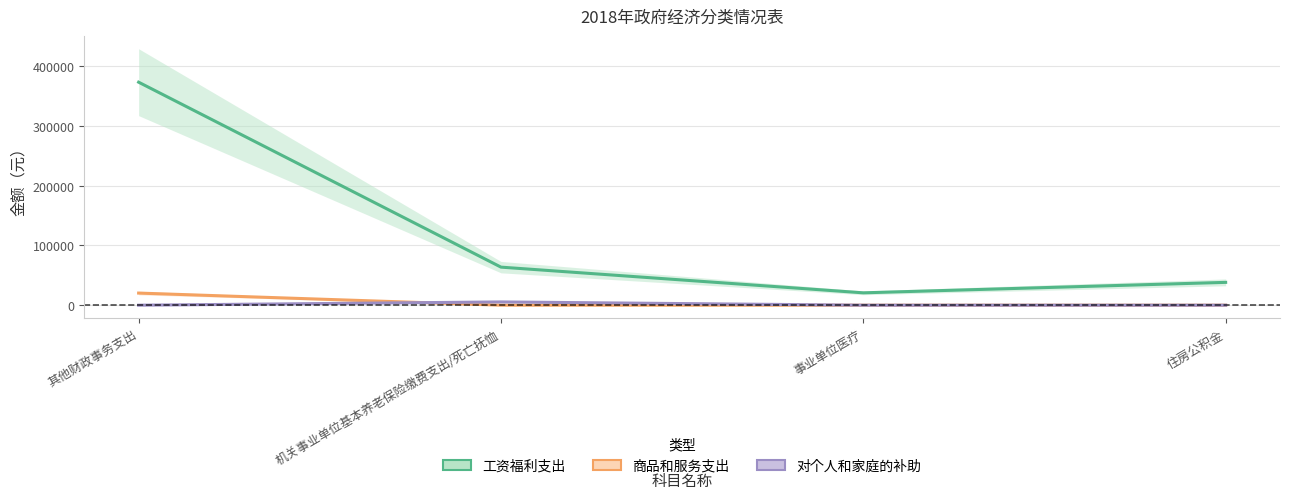

At which category is the sum across all series the highest?

其他财政事务支出